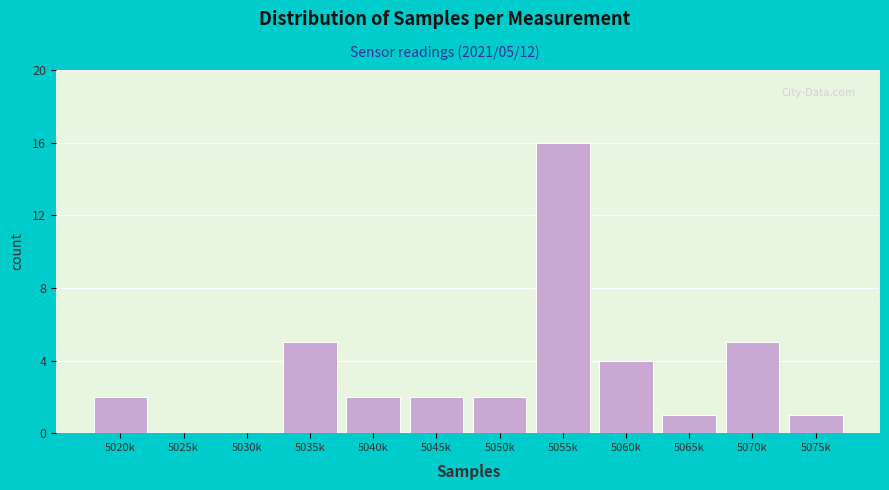

Reading right to left, extract all data points from this chart.

5075k=1	5070k=5	5065k=1	5060k=4	5055k=16	5050k=2	5045k=2	5040k=2	5035k=5	5030k=0	5025k=0	5020k=2